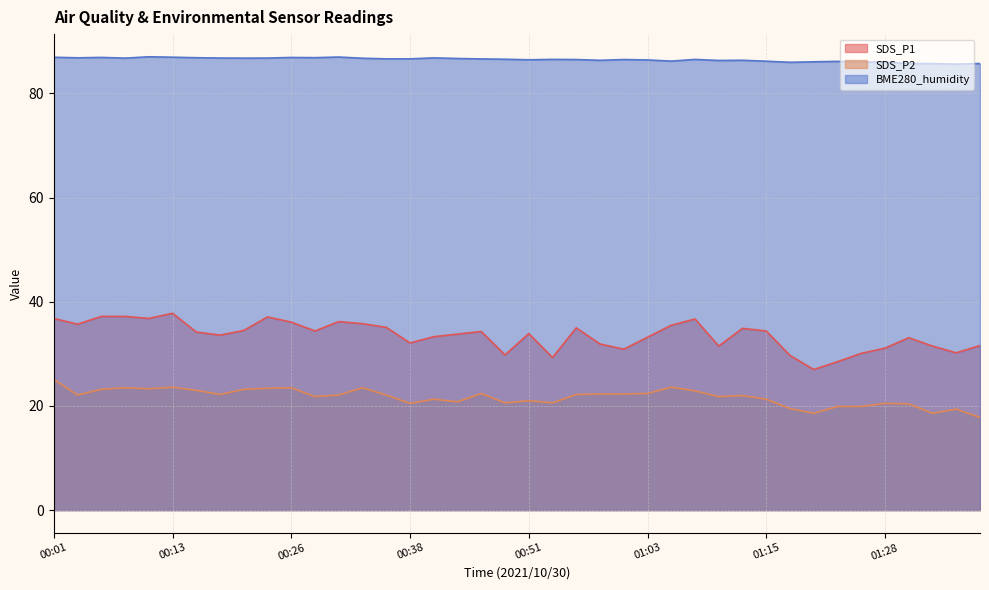

What is the difference between the SDS_P1 values at 00:53 and 00:23?

7.8